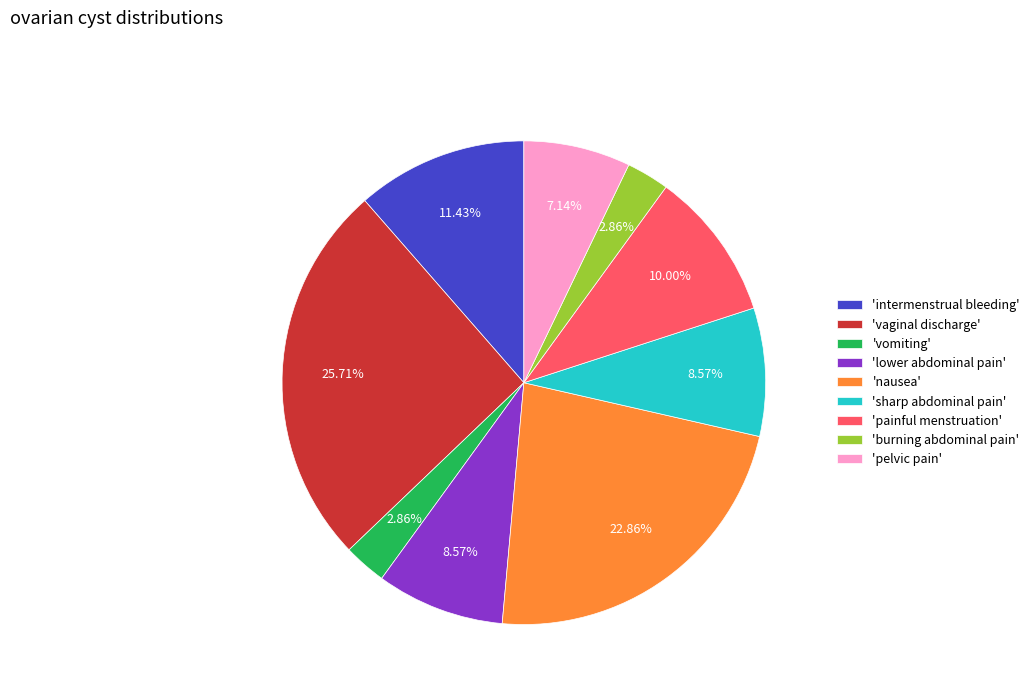

Which slice is the largest?

'vaginal discharge'